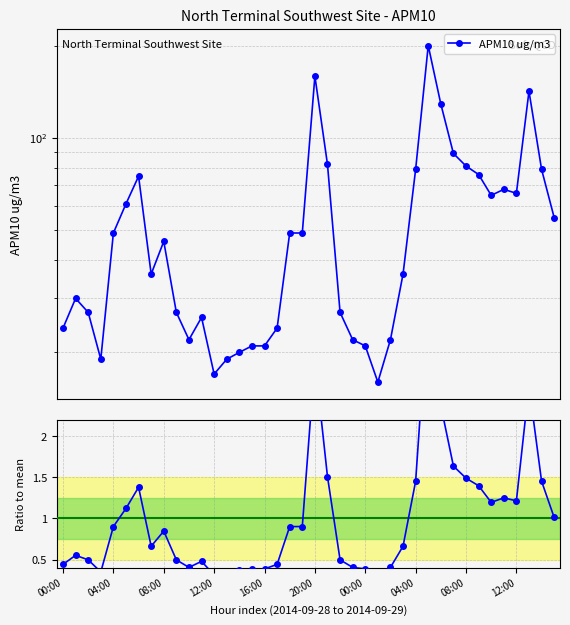

What is the minimum value shown in the chart?

0.3